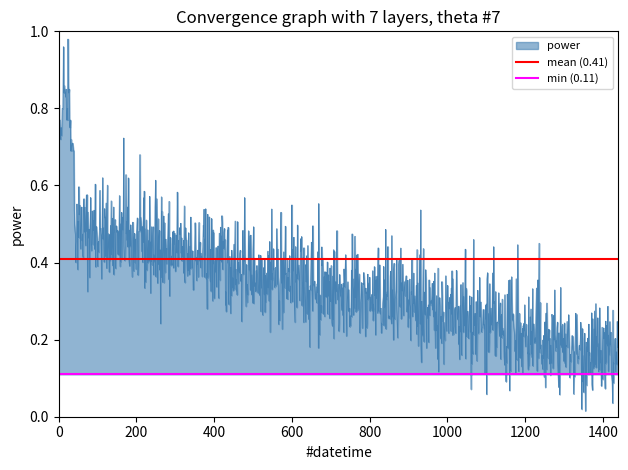

Is it true that min (0.11) equals 0.1 at 0?

True